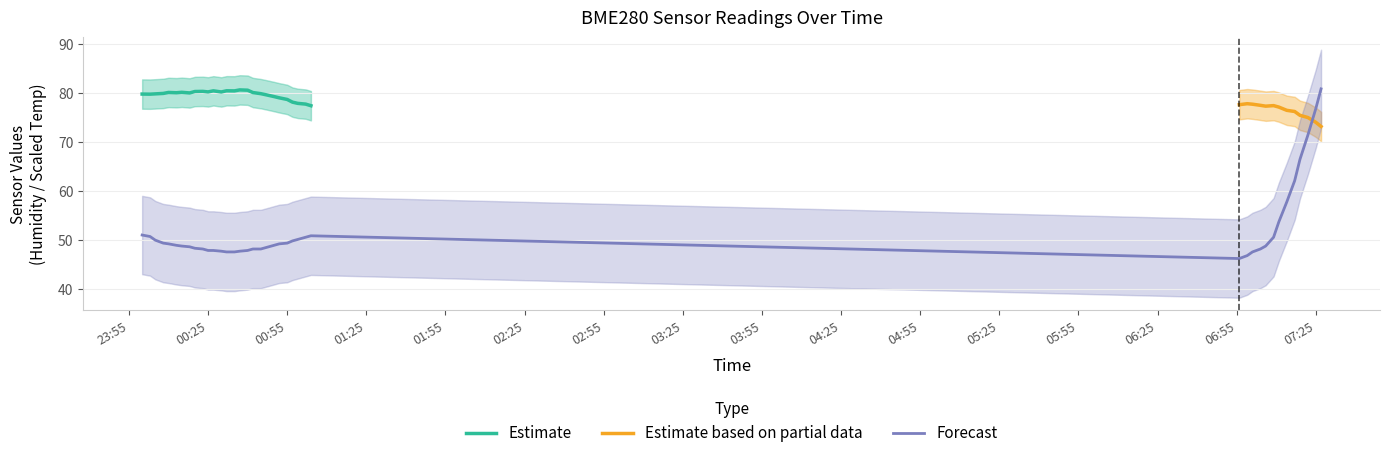

What is the change in value from 2024-02-02 07:09 to 2024-02-02 07:22?

+20.8